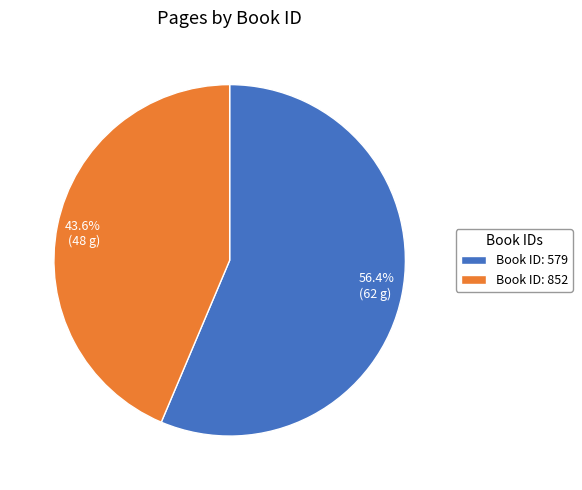

What is the ratio of the value at Book ID: 579 to the value at Book ID: 852?

1.3